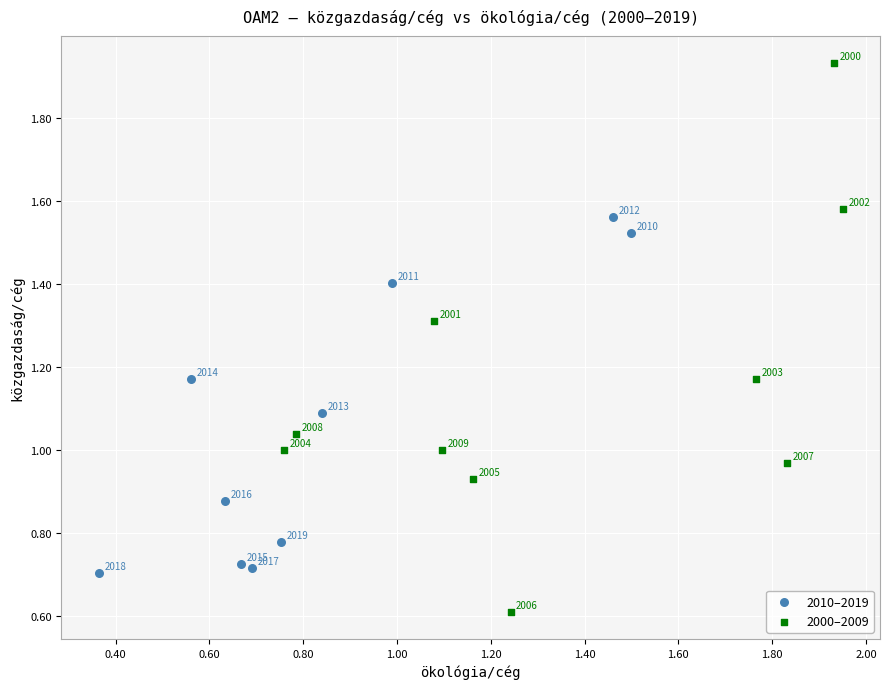

Which series reaches the maximum Y coordinate?

2000–2009